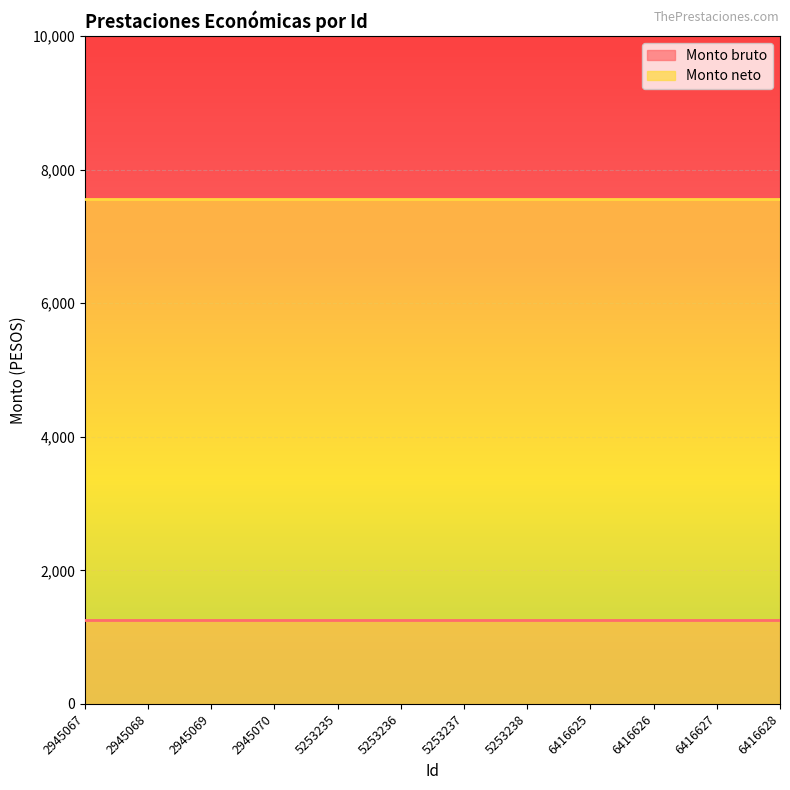

What is the total value across all series at 2945067?

8820